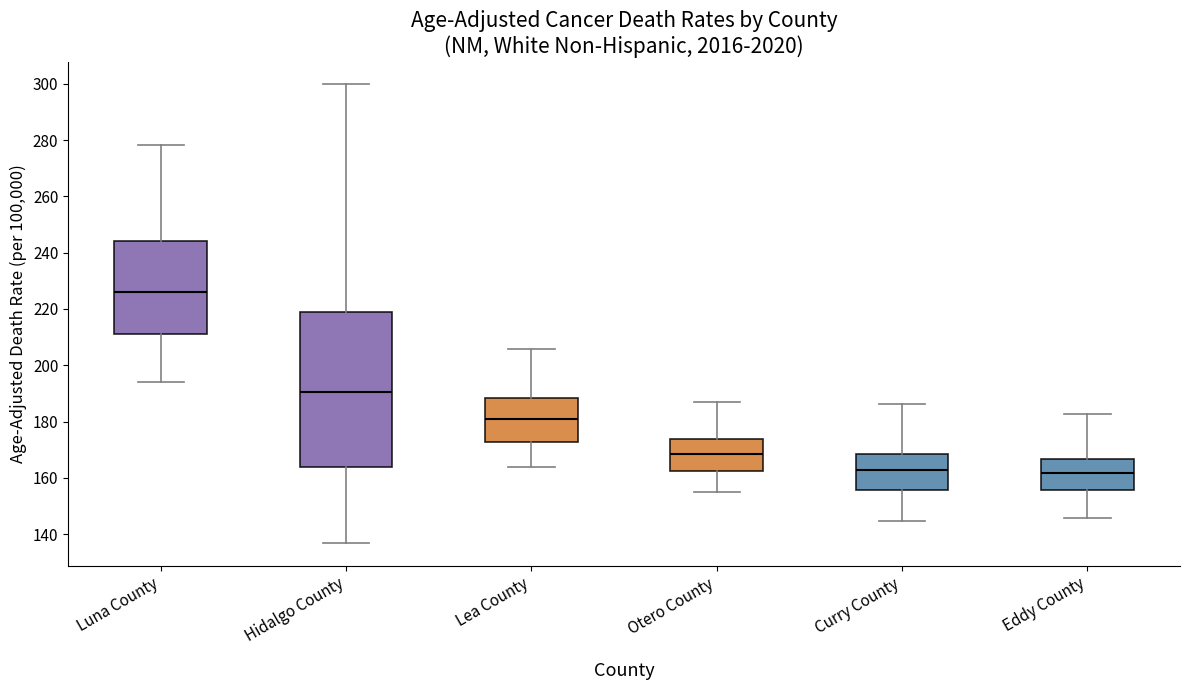

Where is the lower edge of the box for Curry County on the y-axis? The values are not printed on the chart, so give them approximately, as read against the axis.

156